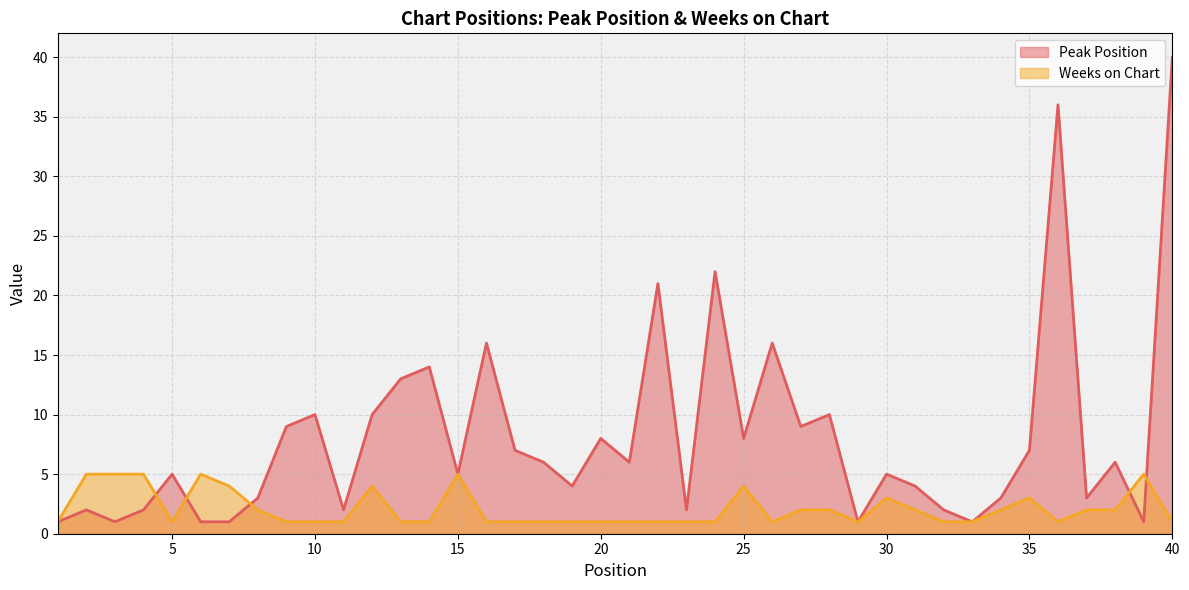

In Weeks on Chart, how many points are higher than both neighbors (excluding endpoints)?

7